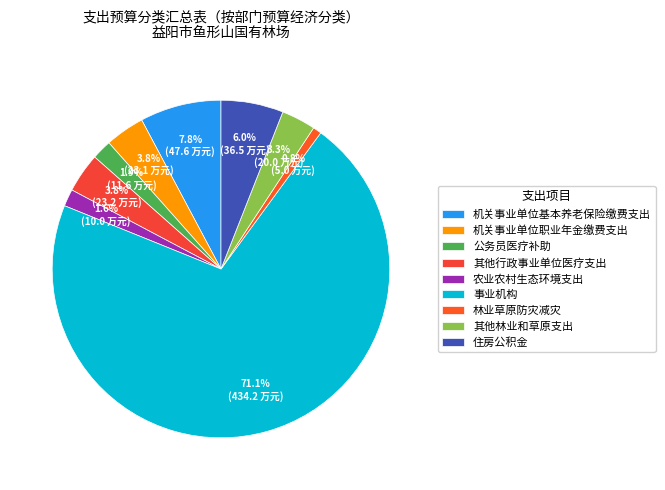

Count the number of slices in the pie.

9